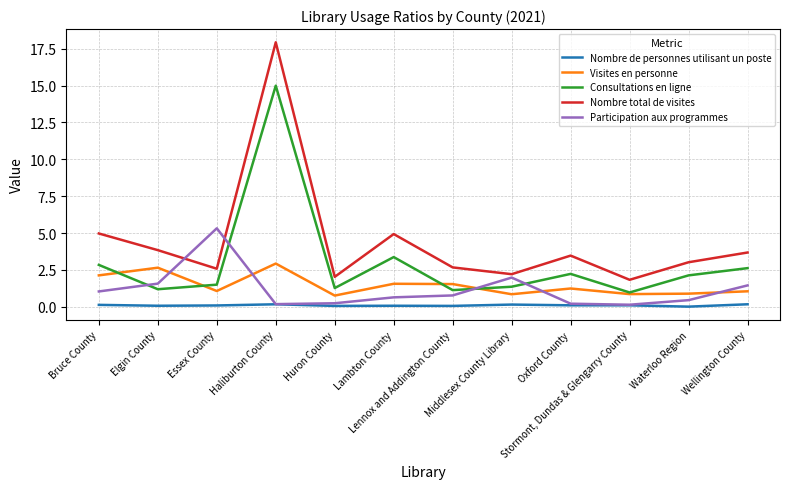

What is the sum of the Nombre de personnes utilisant un poste values at Elgin County and Haliburton County?

0.2